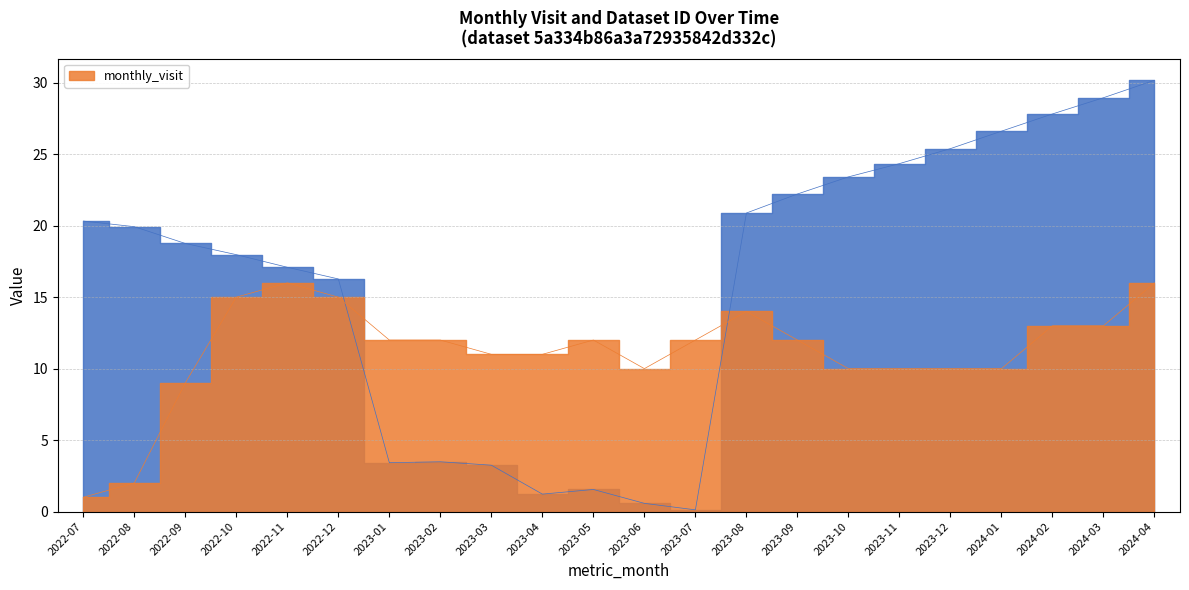

Is it true that __id equals 2.1 at 2023-04?

False